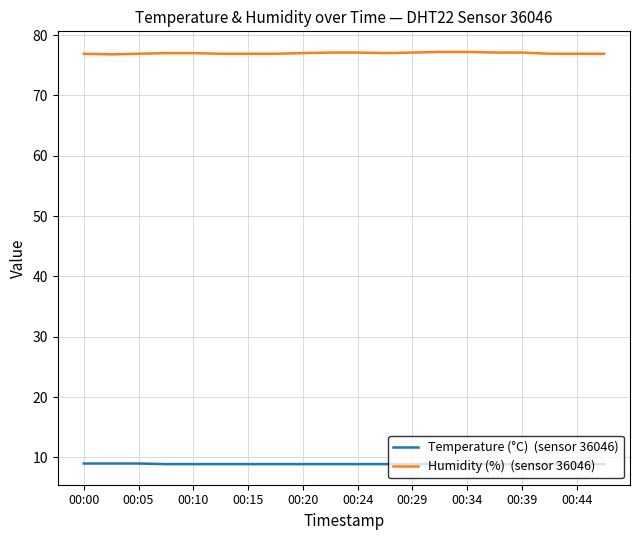

What is the minimum value shown in the chart?

8.9